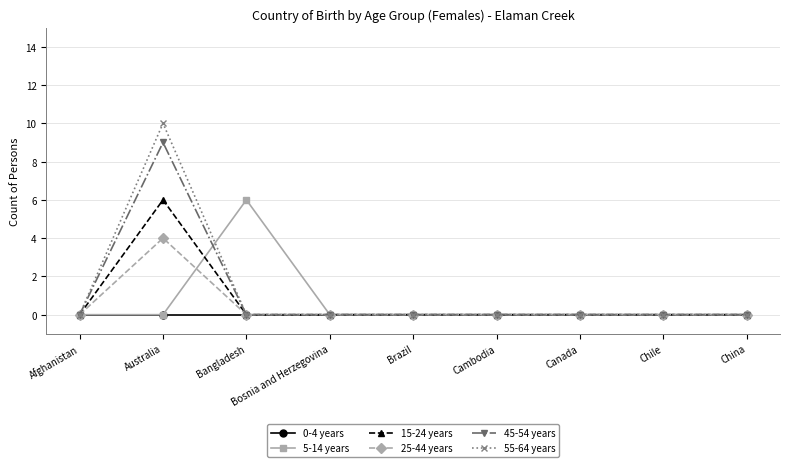

What is the sum of all 25-44 years values?

4